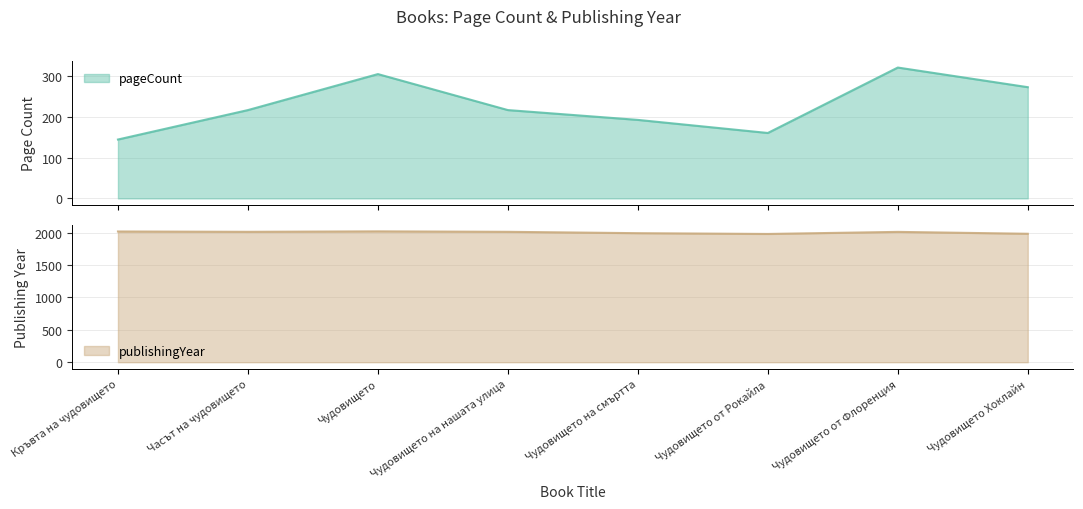

Which series has the largest total across all categories?

publishingYear